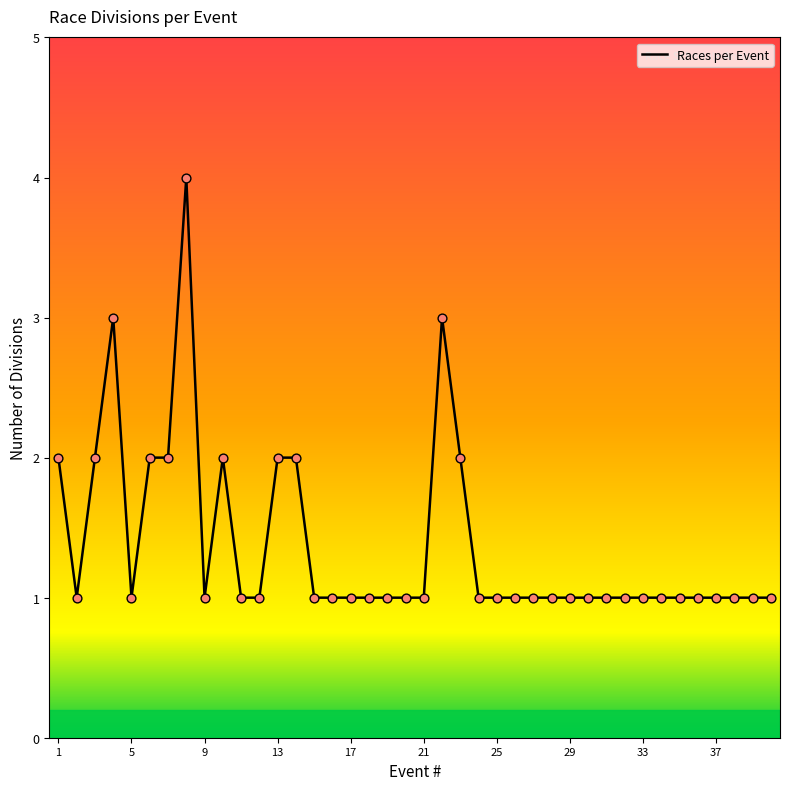

What is the maximum value shown in the chart?

4